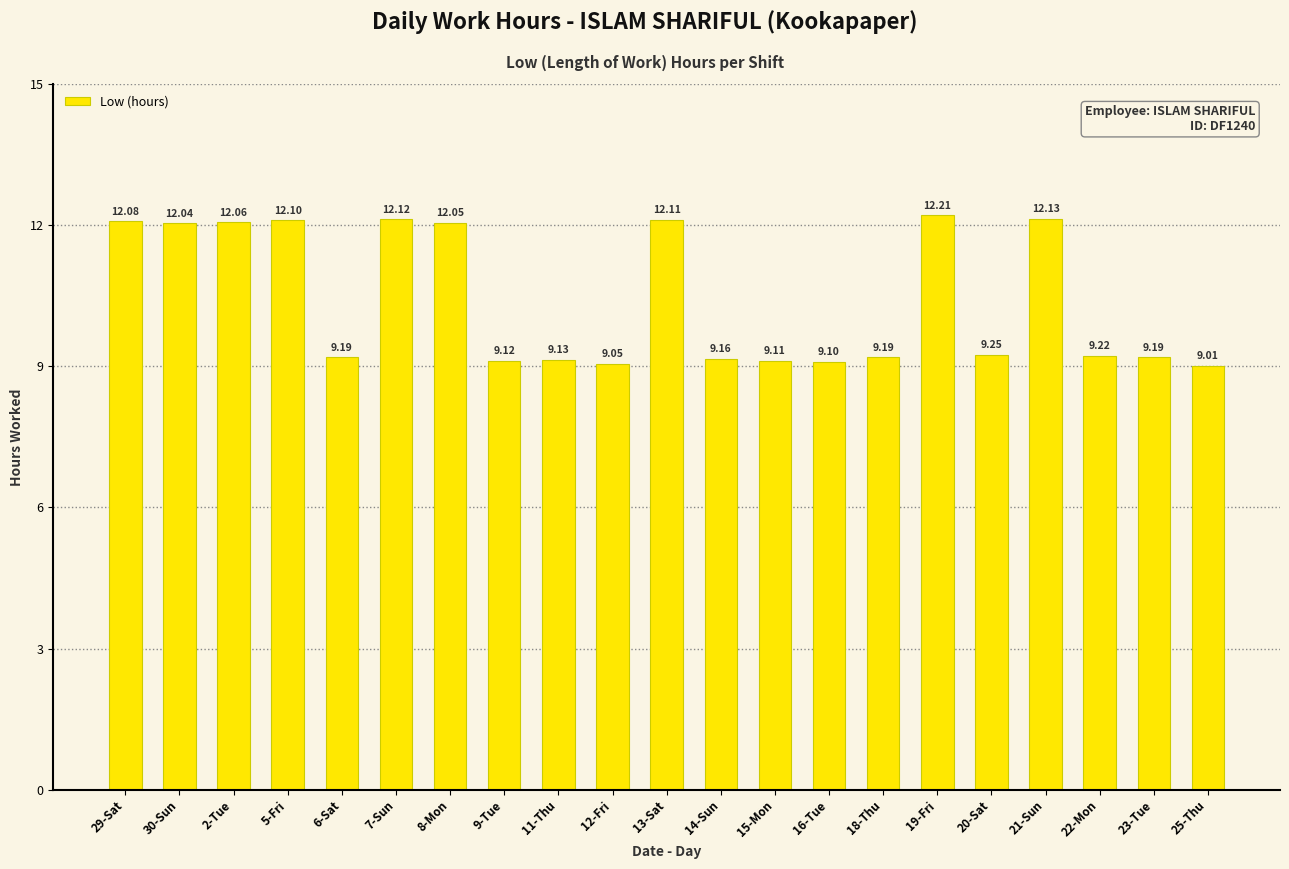

How many series are shown in this chart?

1